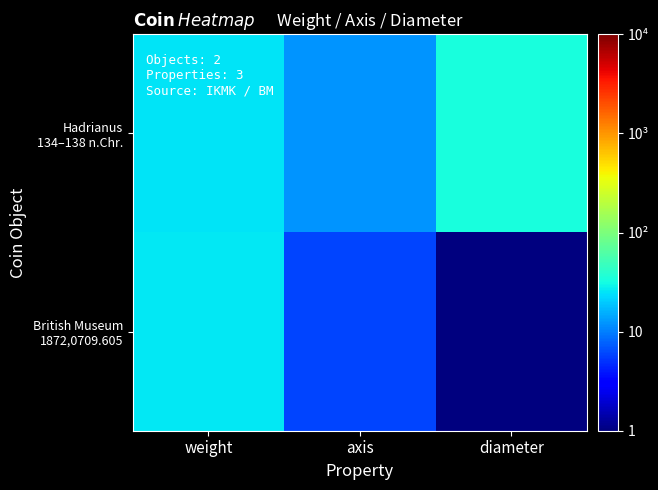

Count the number of categories in the chart.

3